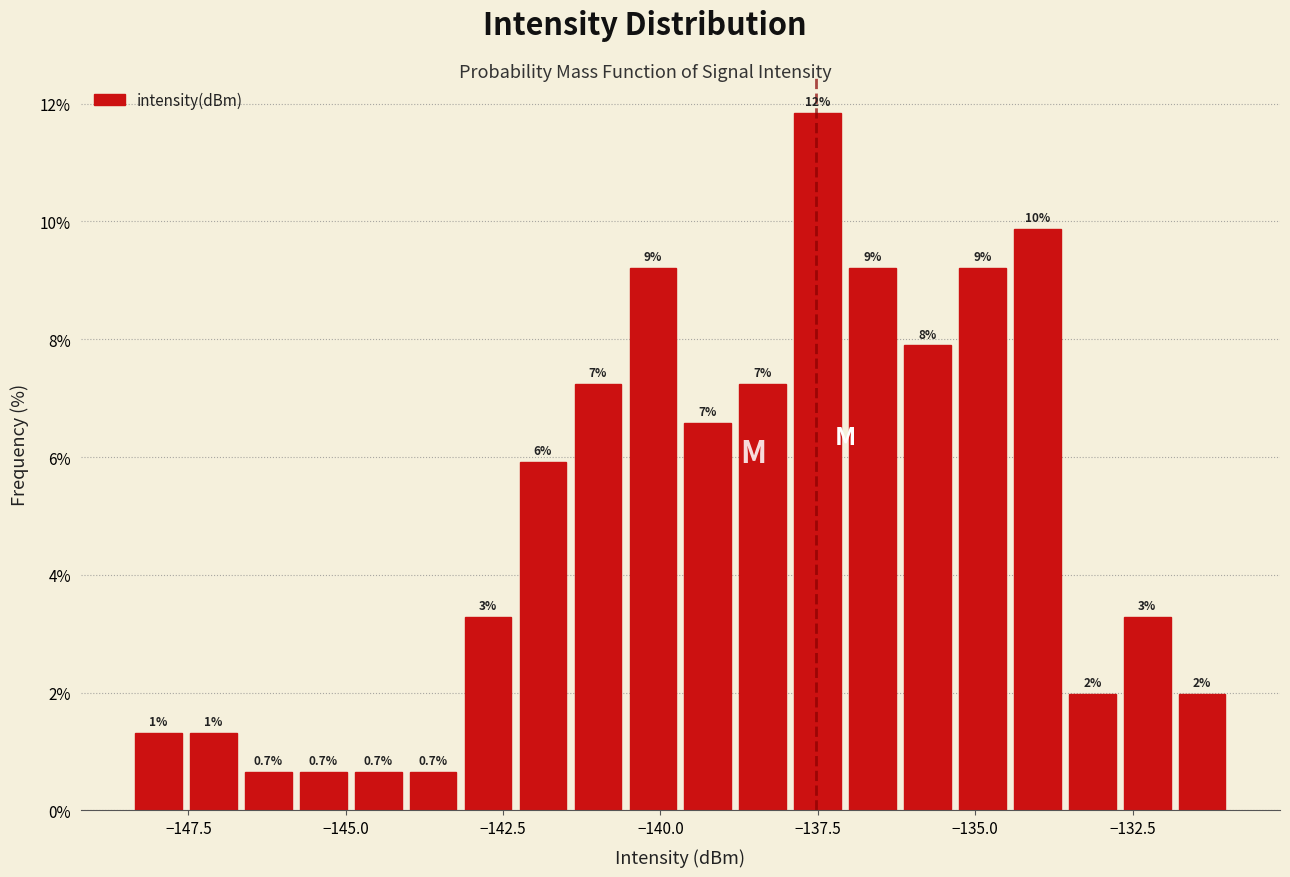

Read against the x-axis, roughly where is the centre of the tallest bar?

-137.5